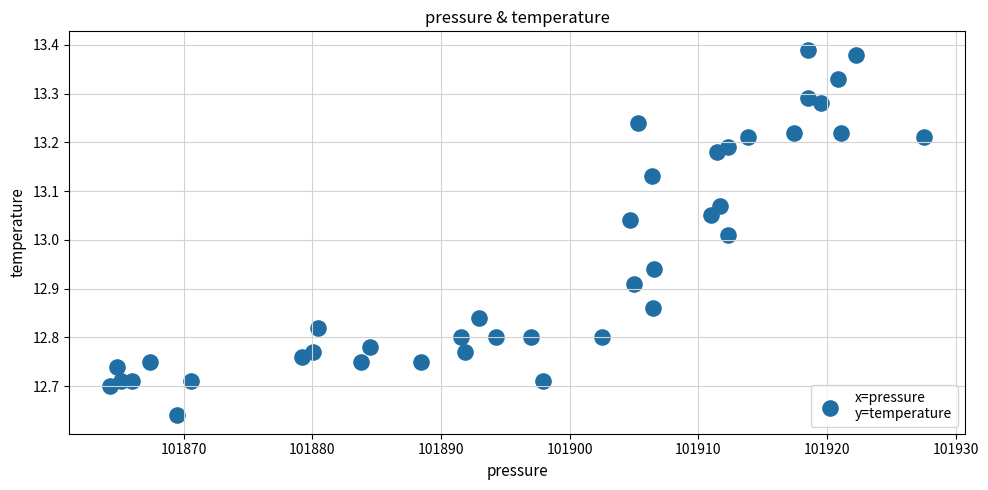

What is the range of X values (max minus min)?

63.3